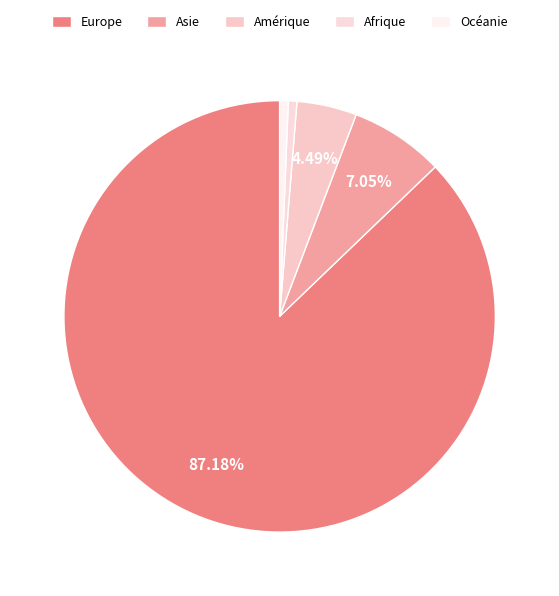

True or false: Amérique accounts for 10% of the total.

False